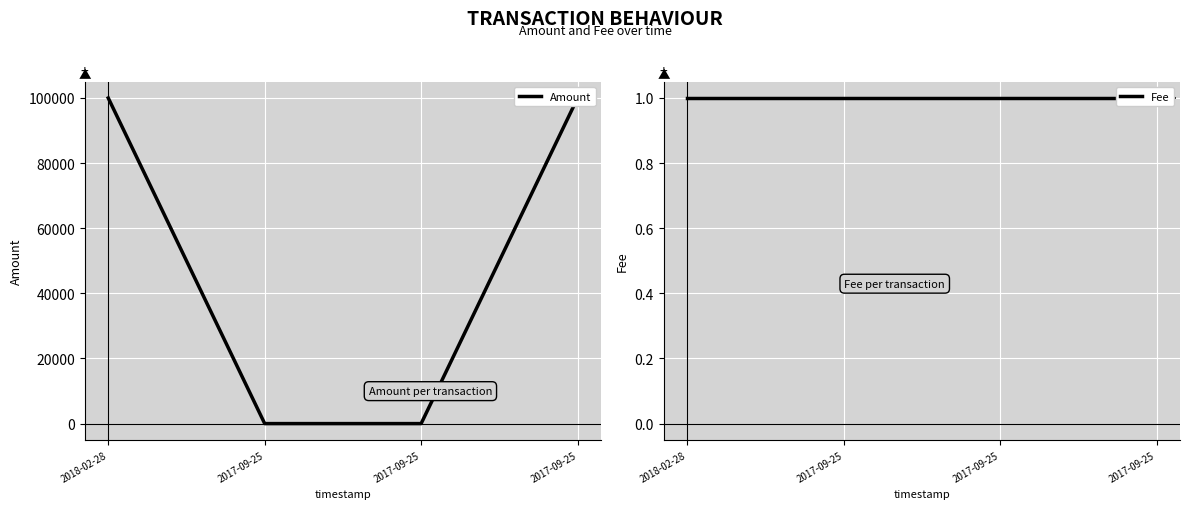

How many lines are shown in the chart?

2